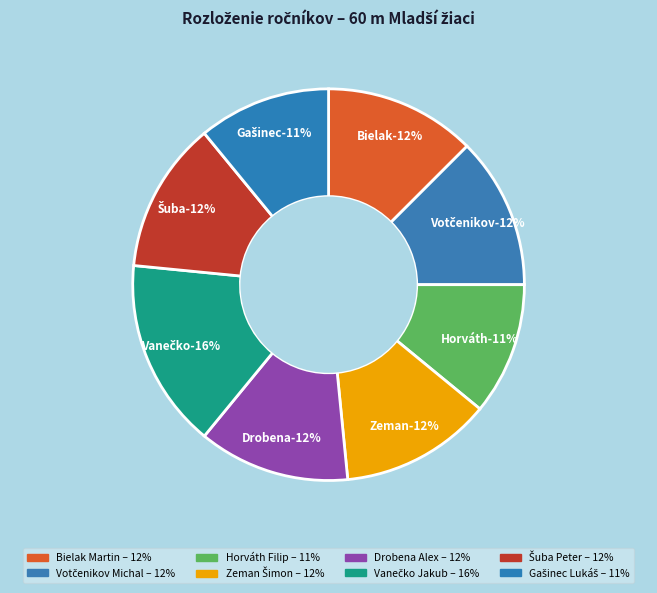

The Zeman Šimon slice represents 12% of the pie. True or false?

True